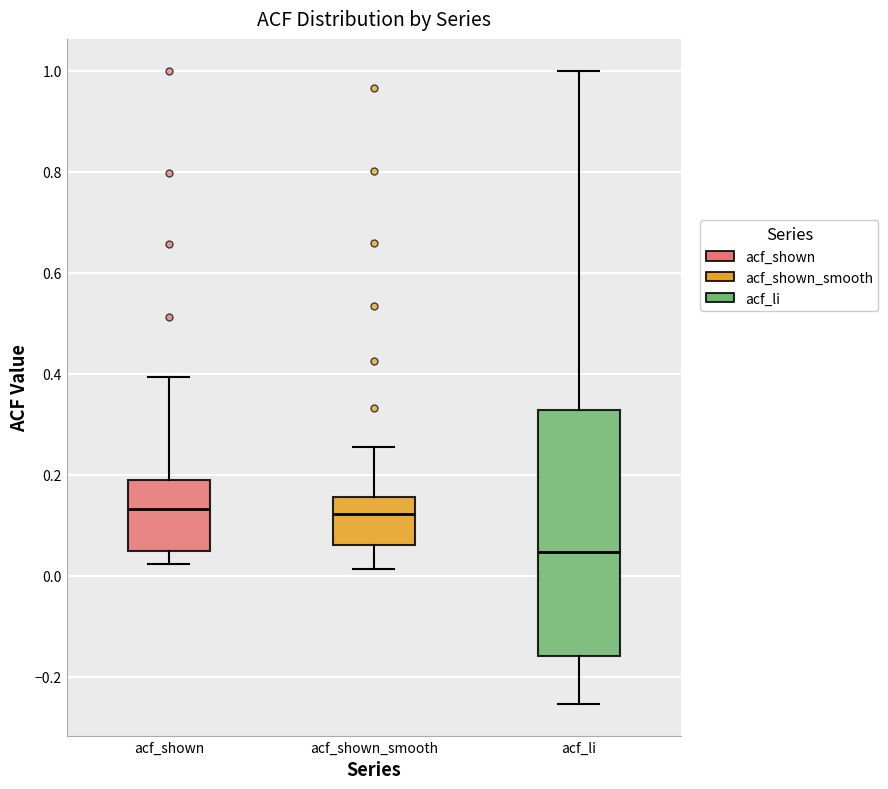

Which box is the tallest, from its lower edge to its upper edge?

acf_li